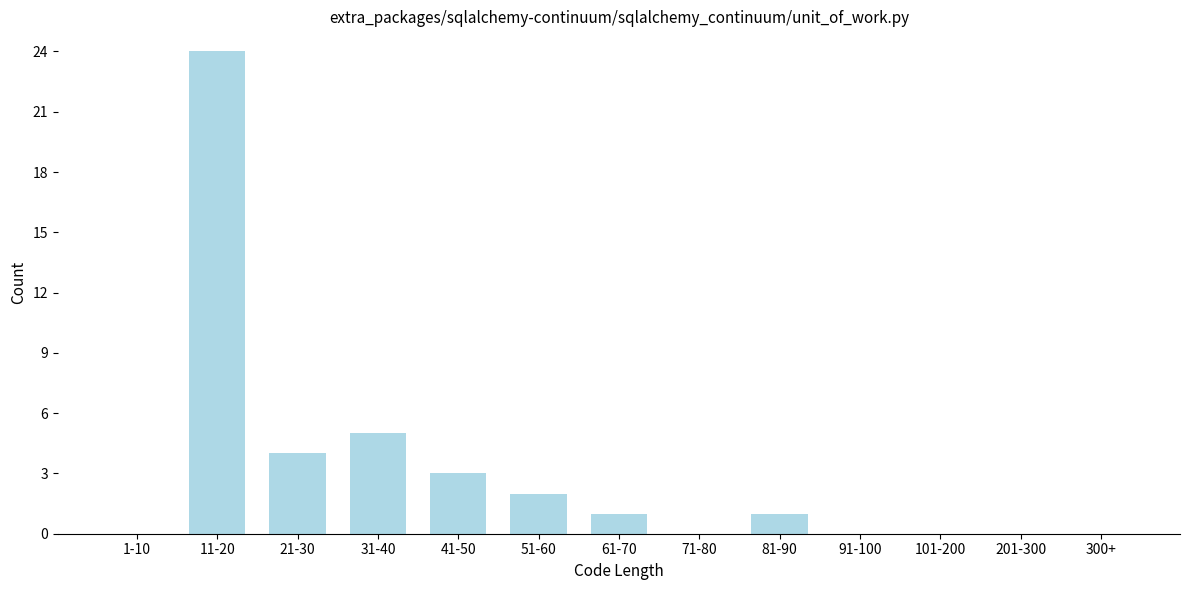

Reading left to right, list all the values displayed in this chart.

1-10=0	11-20=24	21-30=4	31-40=5	41-50=3	51-60=2	61-70=1	71-80=0	81-90=1	91-100=0	101-200=0	201-300=0	300+=0